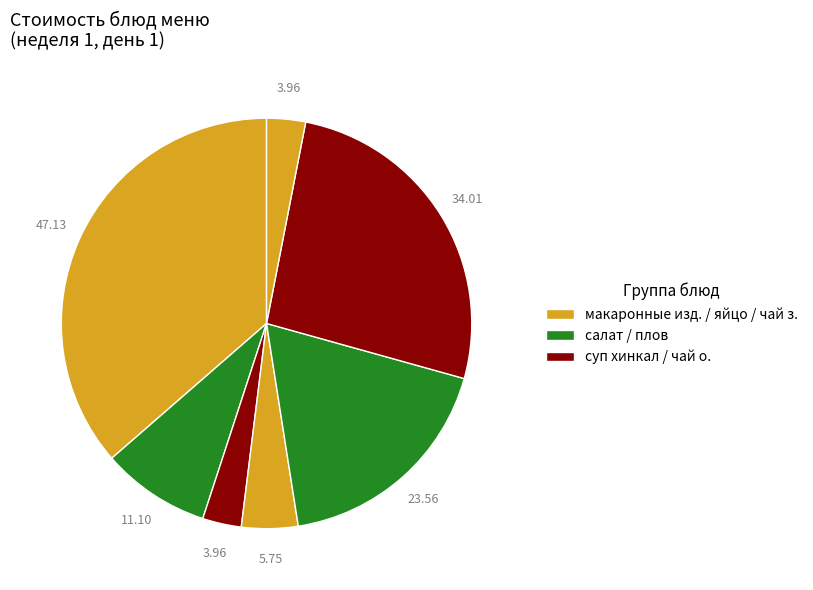

To the nearest percent, what is the average slice percentage?

14%